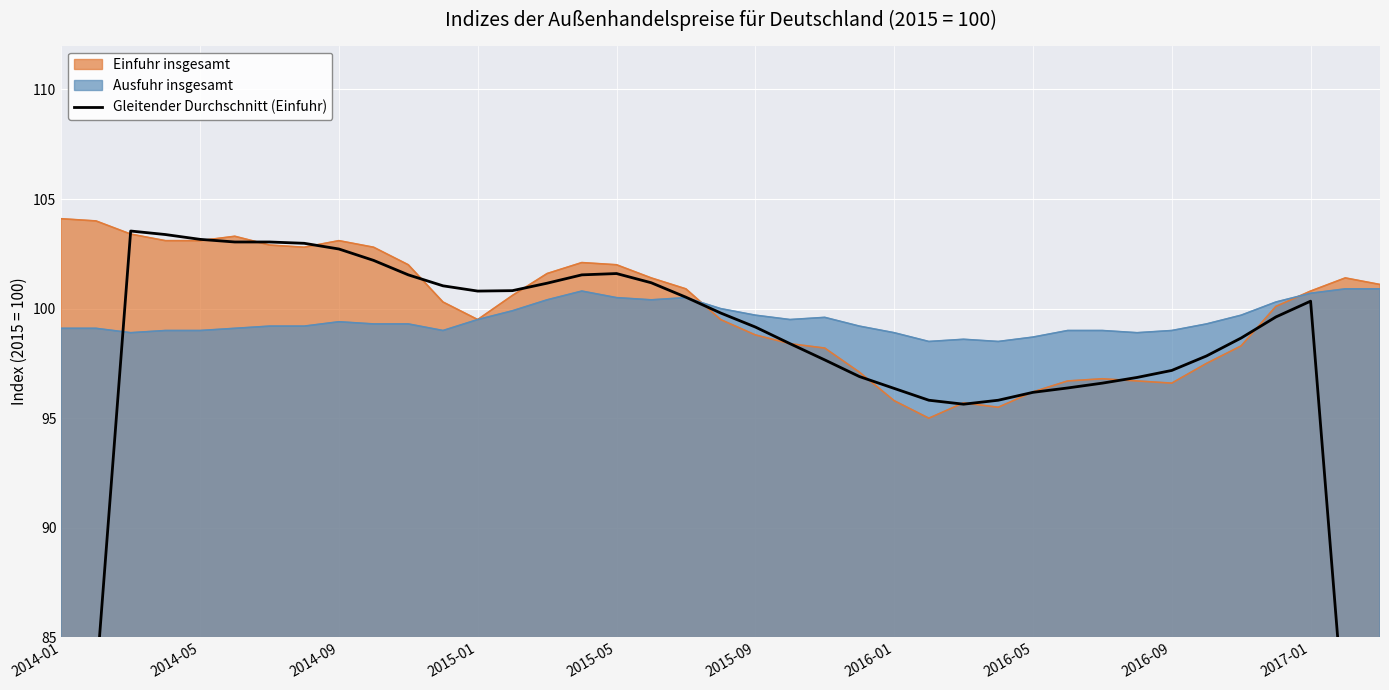

True or false: the data has more than 1 interior local peaks.

True